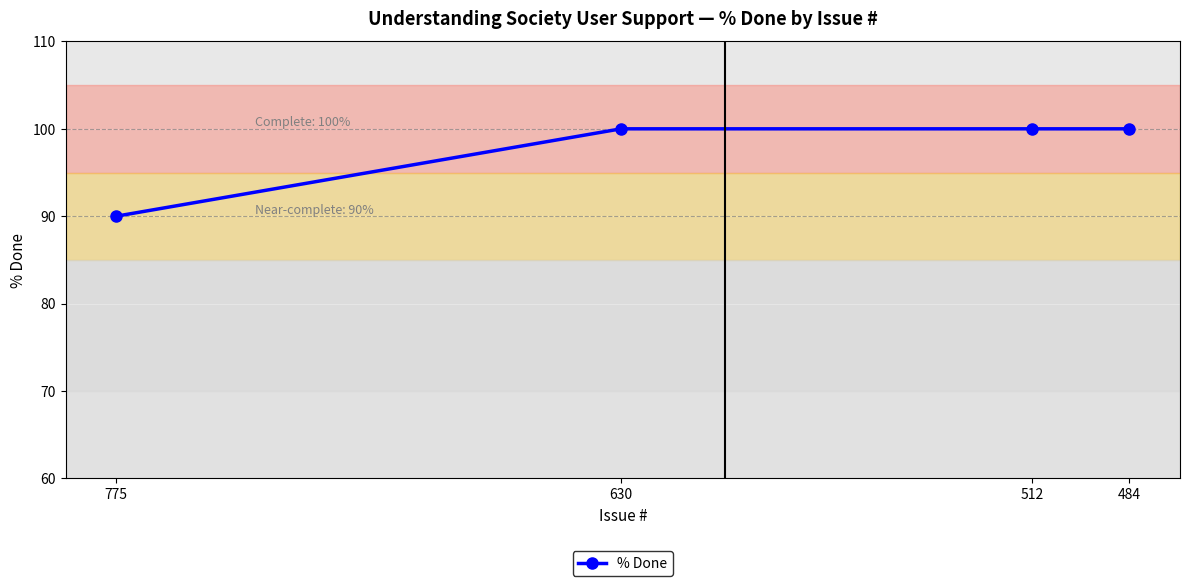

Which category has the lowest value across all series?

775